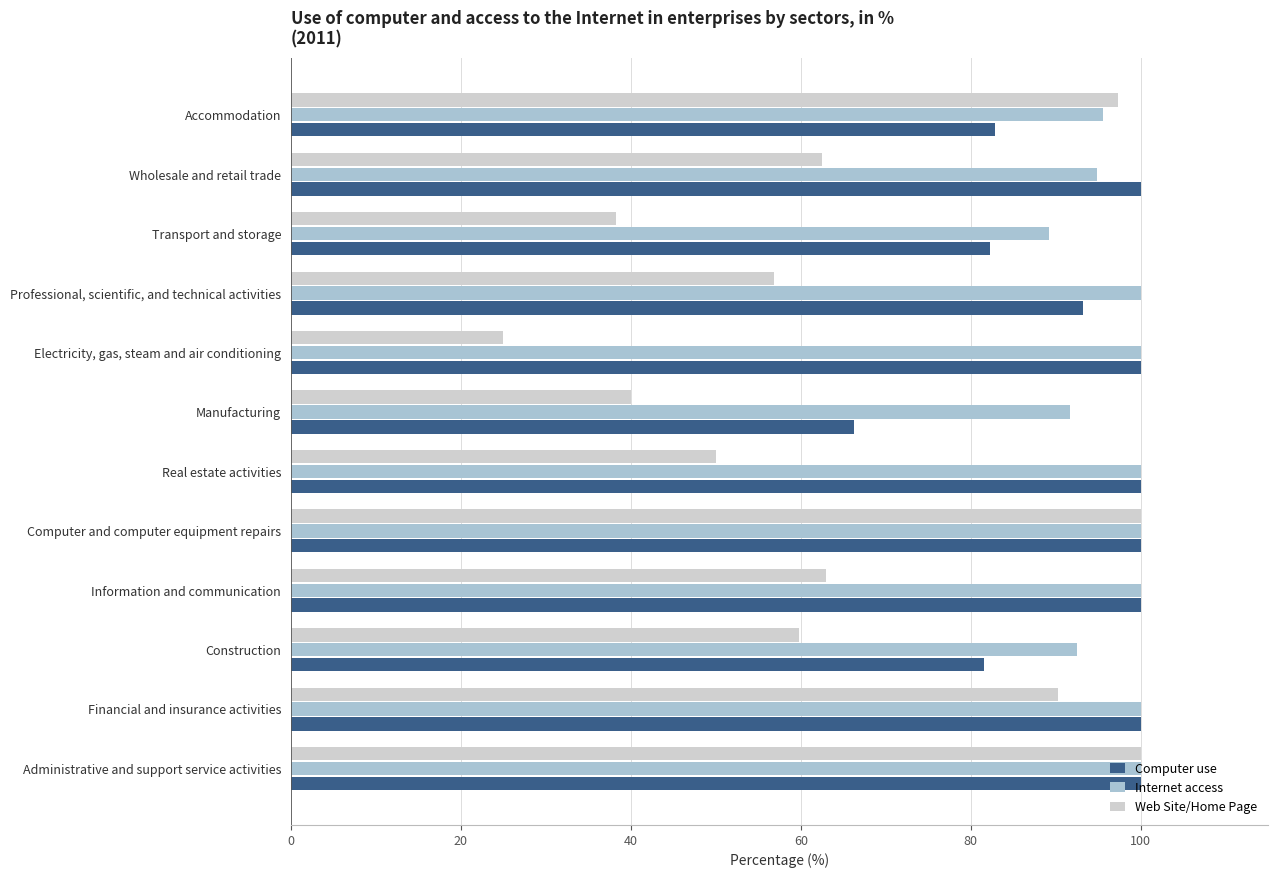

What is the sum of all Web Site/Home Page values?

783.0